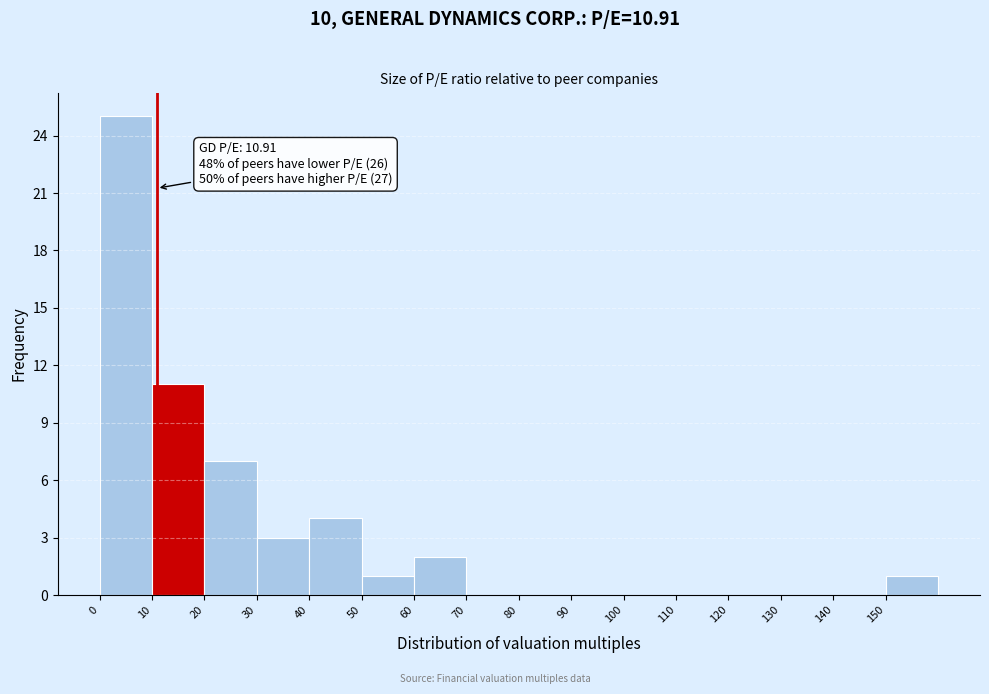

Which range on the x-axis has the tallest bar?

0 to 10